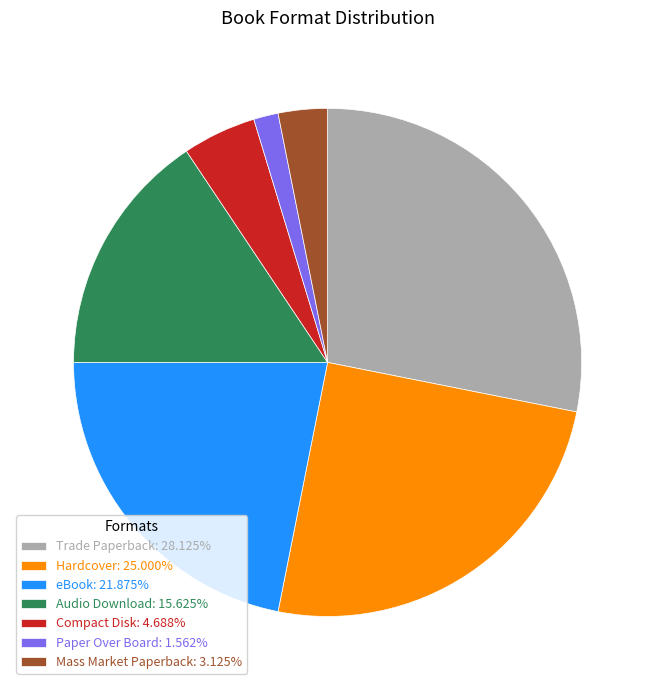

What is the largest slice in the pie chart?

Trade Paperback